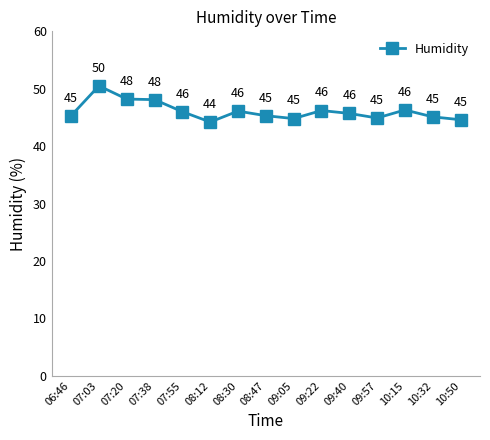

True or false: the data shows 69.3 at 09:05.

False